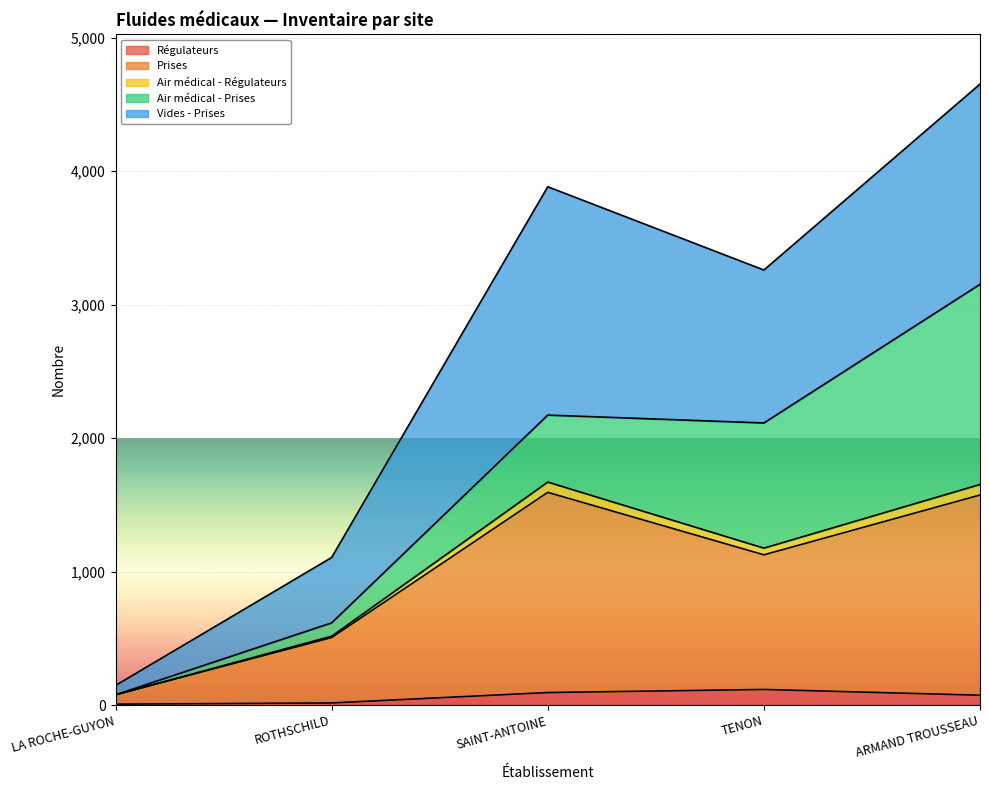

Count the number of categories in the chart.

5